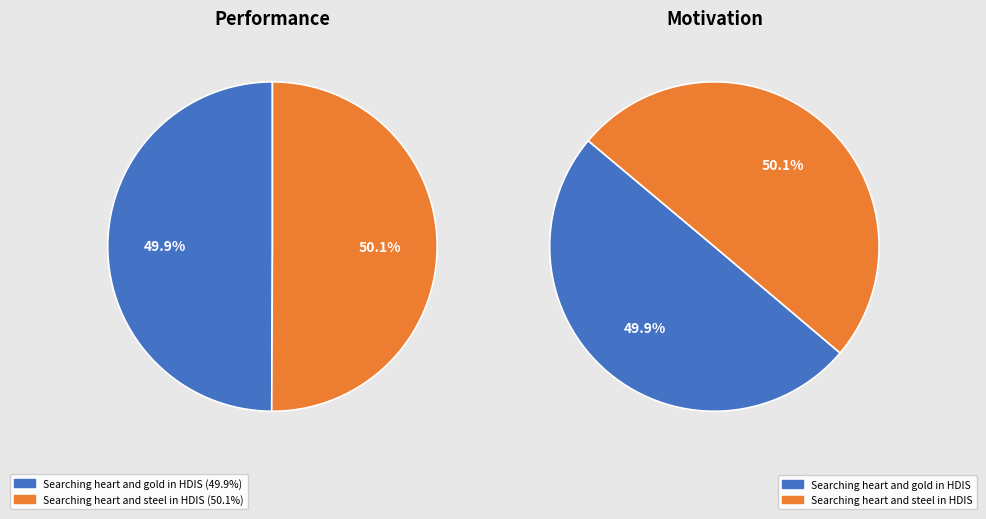

True or false: Searching heart and gold in HDIS accounts for 50% of the total.

True